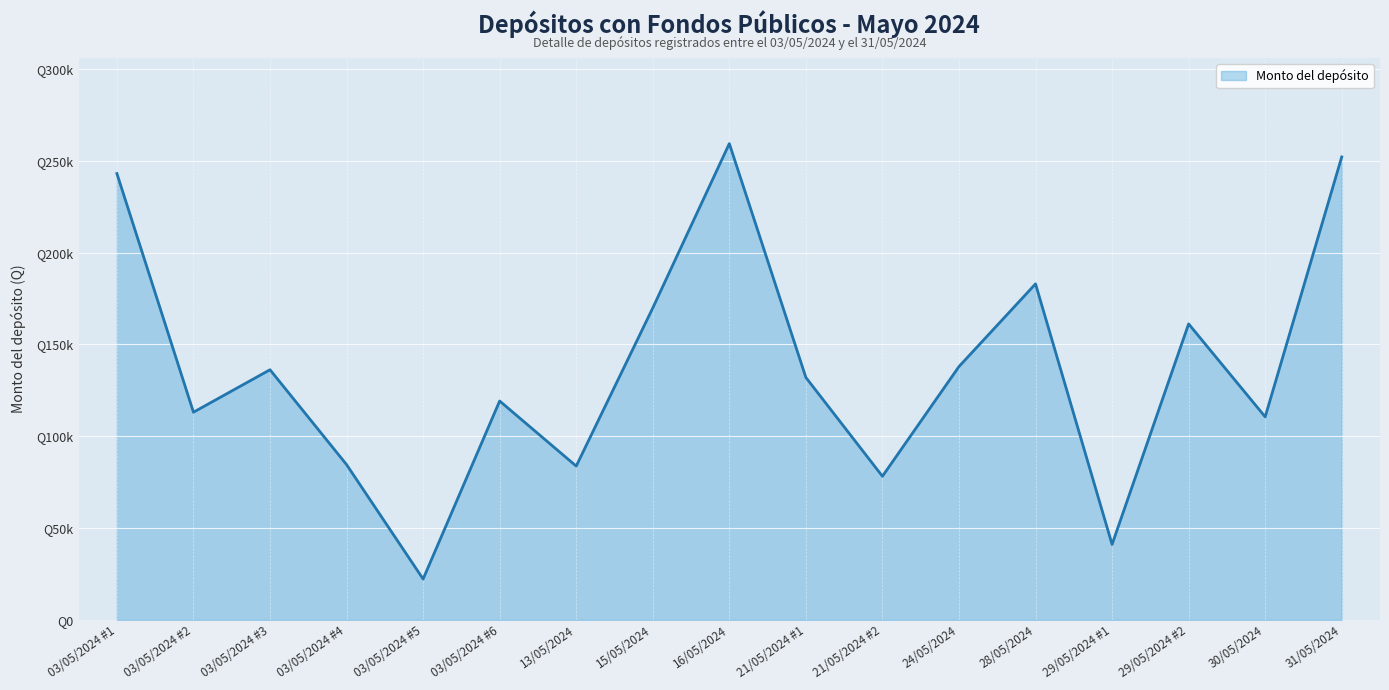

How many points are higher than both their immediate neighbors (excluding endpoints)?

5